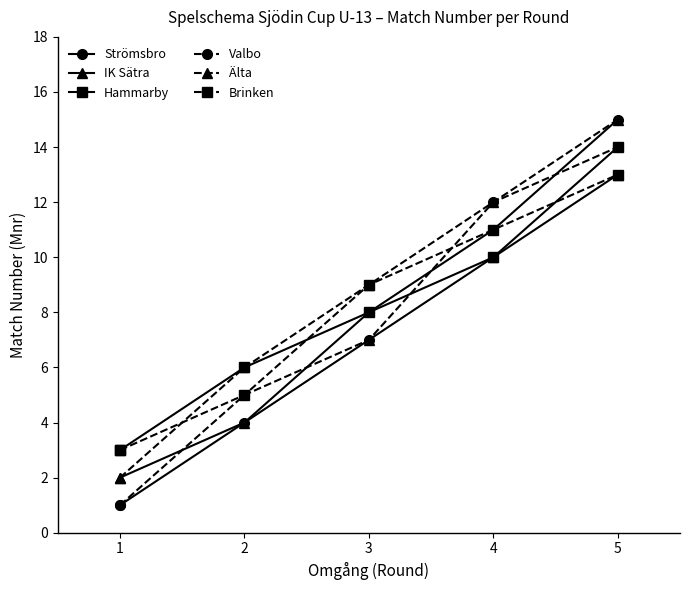

Which series has the largest total across all categories?

Älta